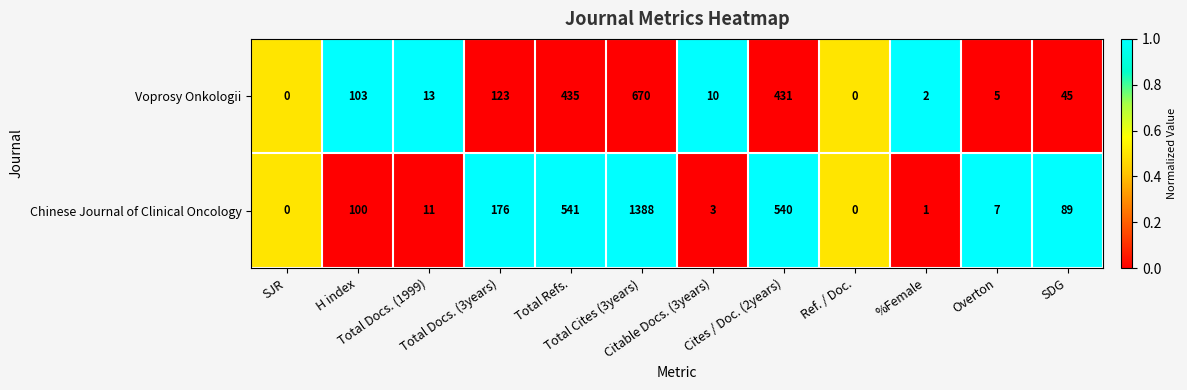

List the series in order of their peak value, lowest first.

Voprosy Onkologii, Chinese Journal of Clinical Oncology